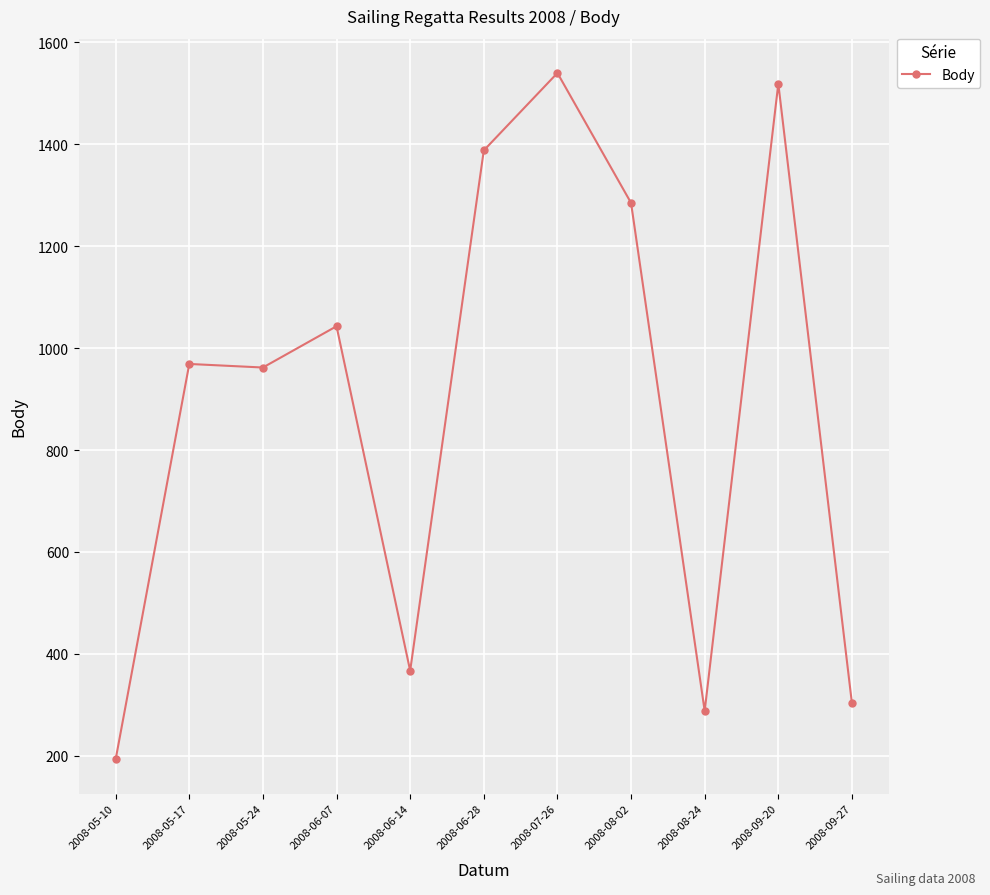

True or false: the data has more than 0 interior local peaks.

True